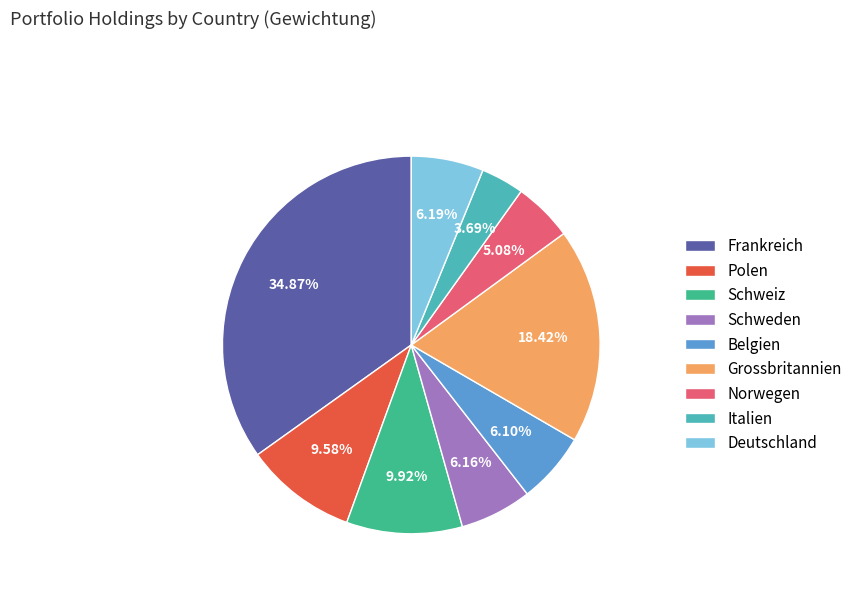

Count the number of slices in the pie.

9